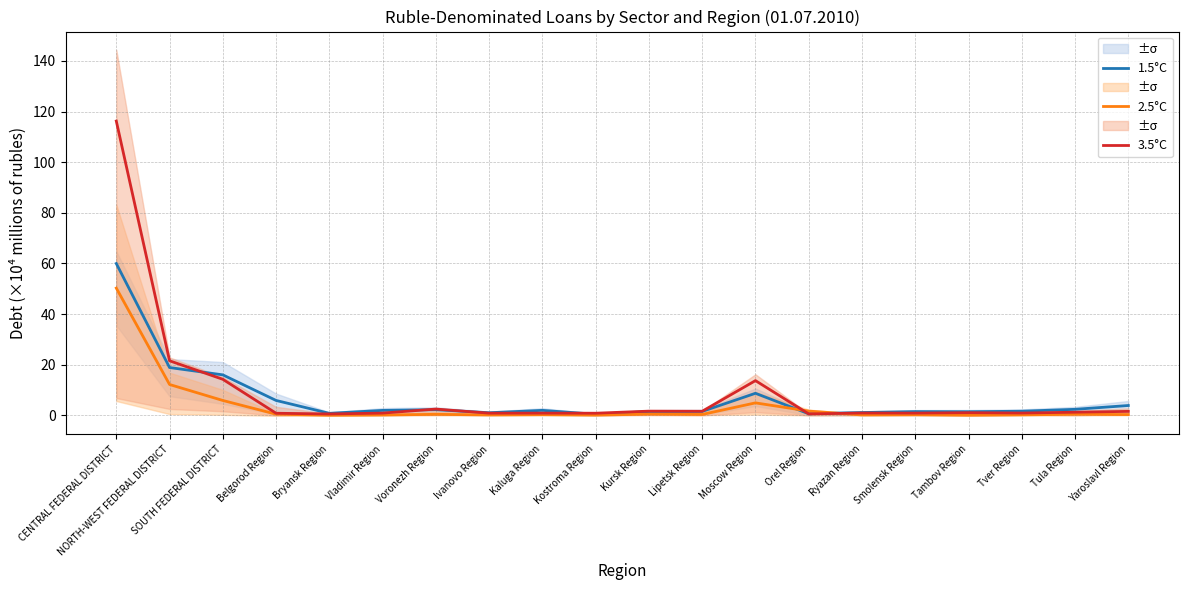

Between Voronezh Region and Lipetsk Region, which is larger?

Voronezh Region